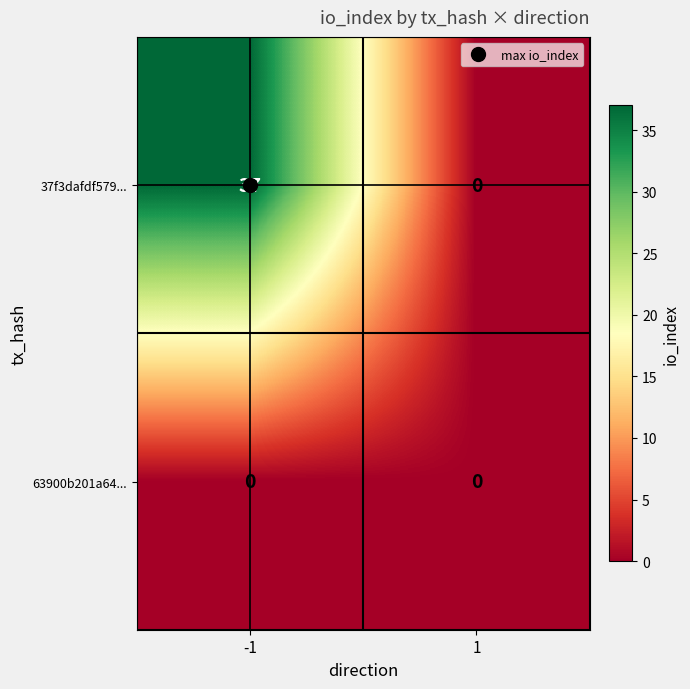

The 63900b201a64... series shows 0 at 1. True or false?

True